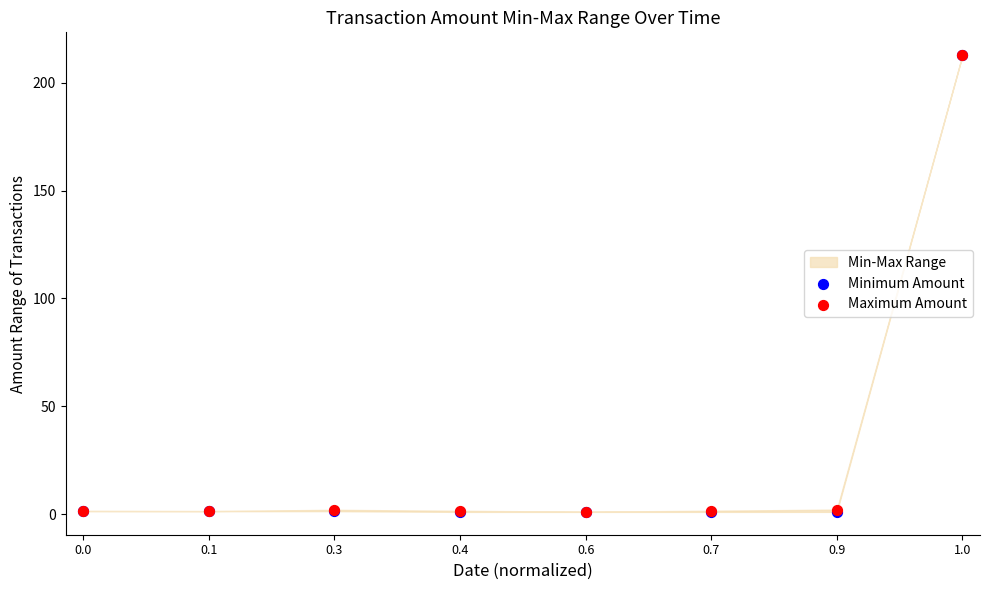

Which series reaches the minimum Y coordinate?

Minimum Amount